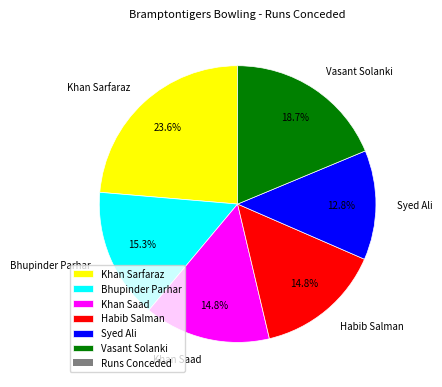

What percentage is the Bhupinder Parhar slice, to the nearest percent?

15%